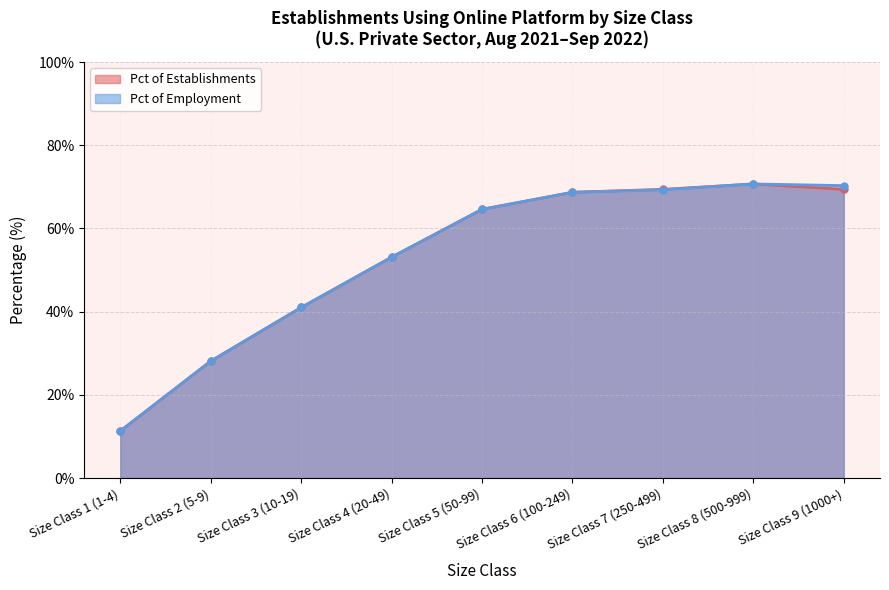

What is the value of the Pct of Employment point at the 4th from the left?

53.1